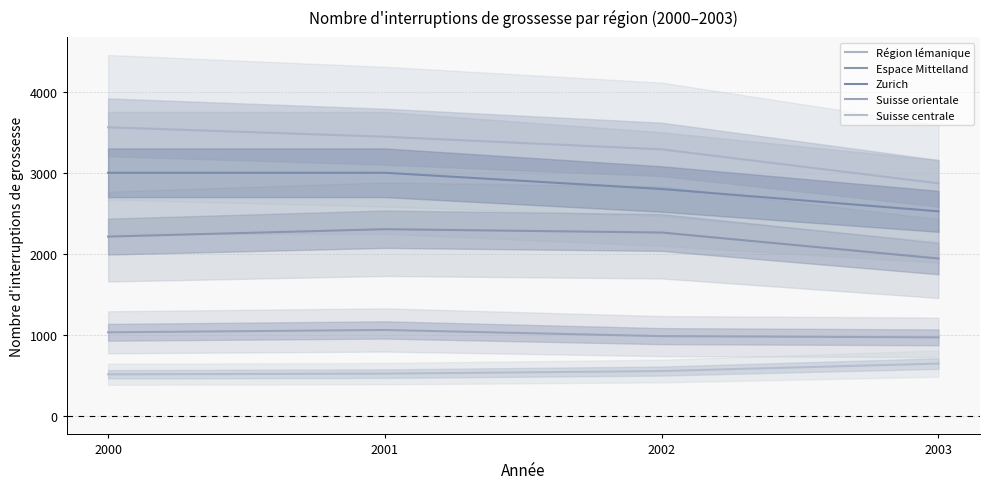

What is the value of the Espace Mittelland point at the 4th from the left?

1944